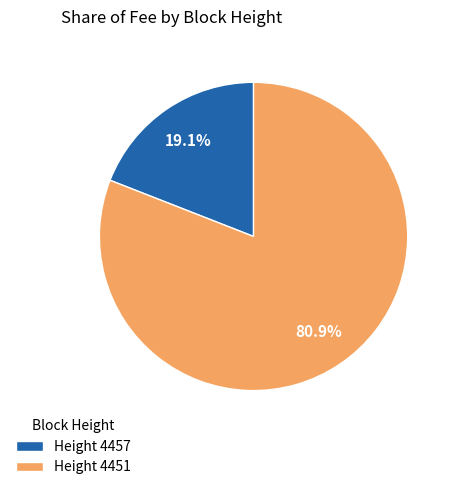

Which slice is the largest?

Height 4451